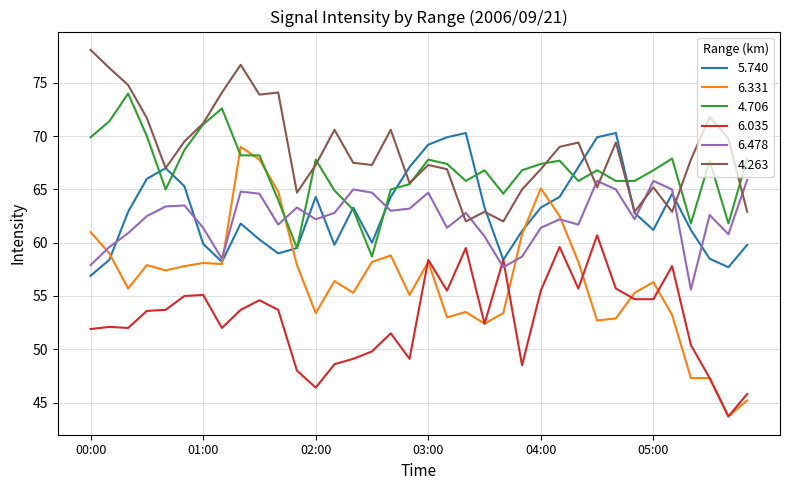

True or false: 4.706 and 6.478 cross at least once.

True